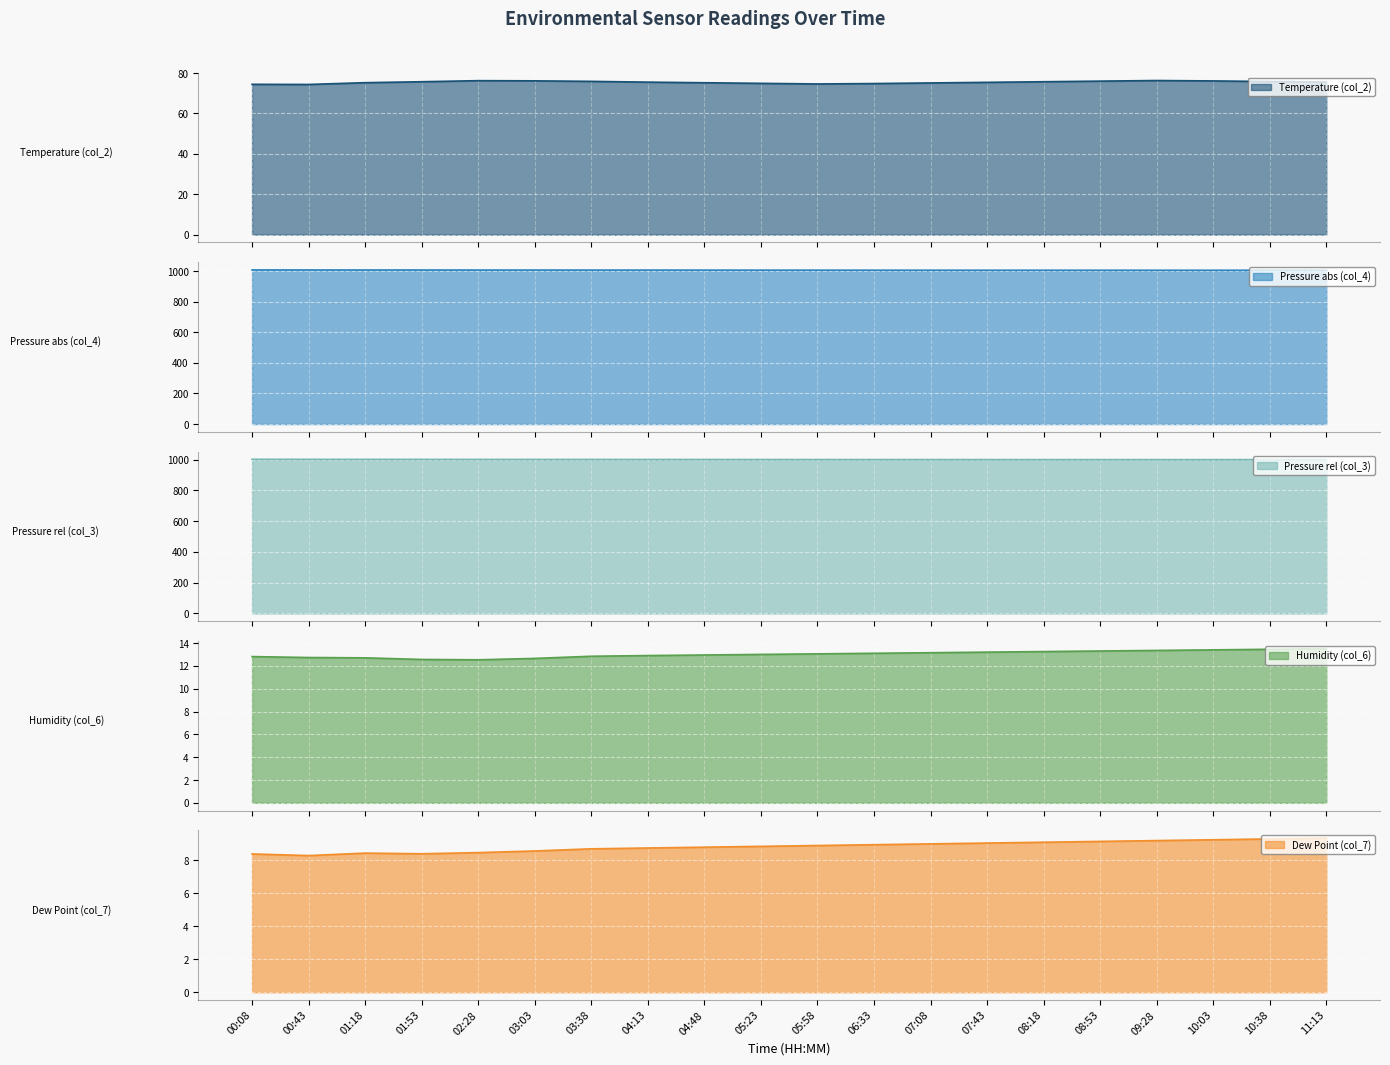

Is it true that Dew Point (col_7) equals 2.7 at 01:18?

False